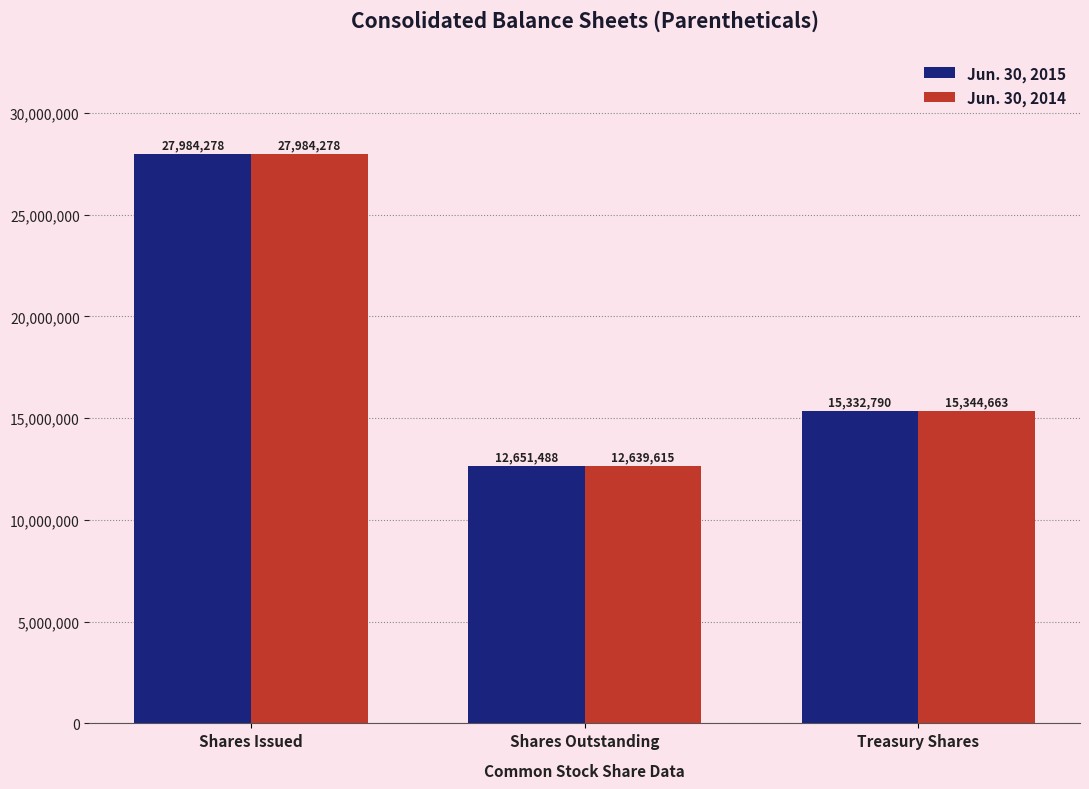

Does the chart contain any negative values?

No